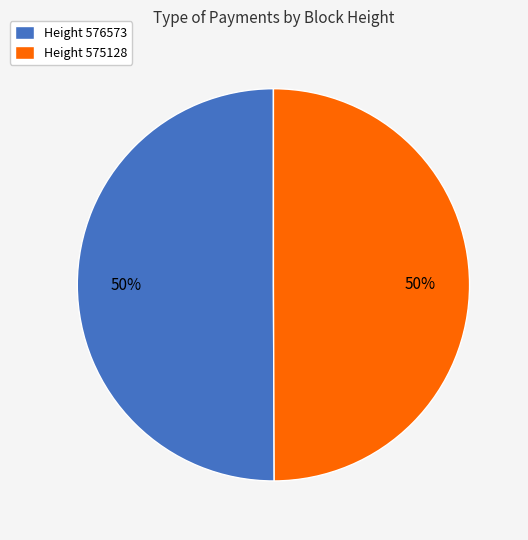

Is it true that Height 575128 is 58% of the pie?

False